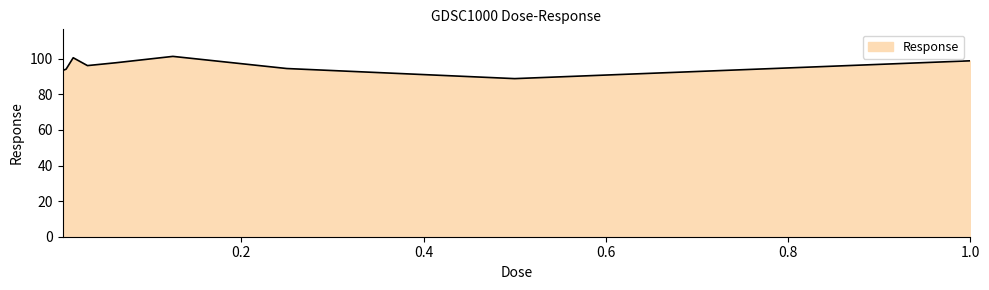

What is the sum of all values?

865.1